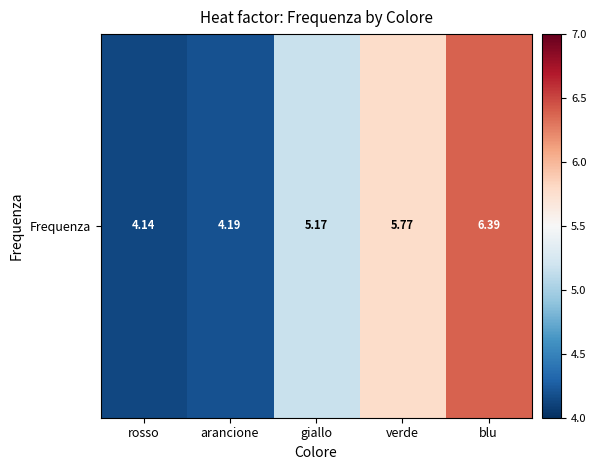

What is the difference between the maximum and minimum values?

2.2